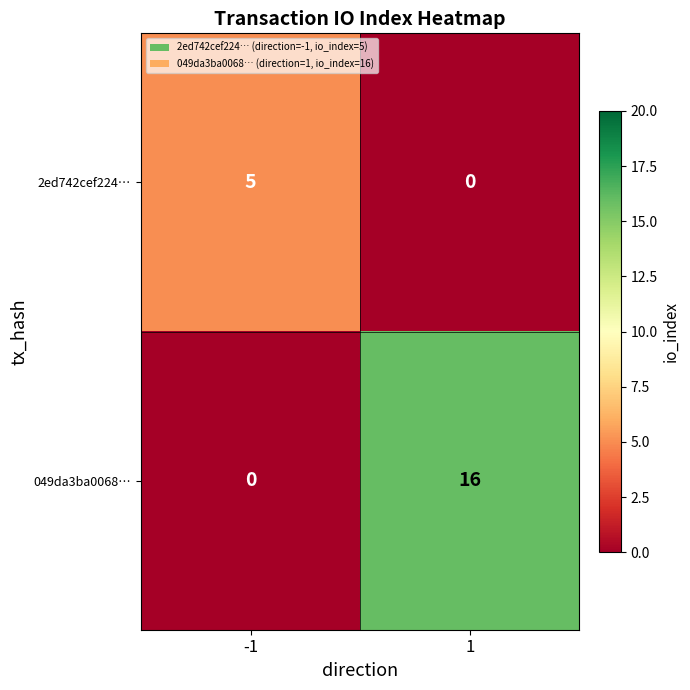

List the series in order of their peak value, highest first.

049da3ba0068…, 2ed742cef224…